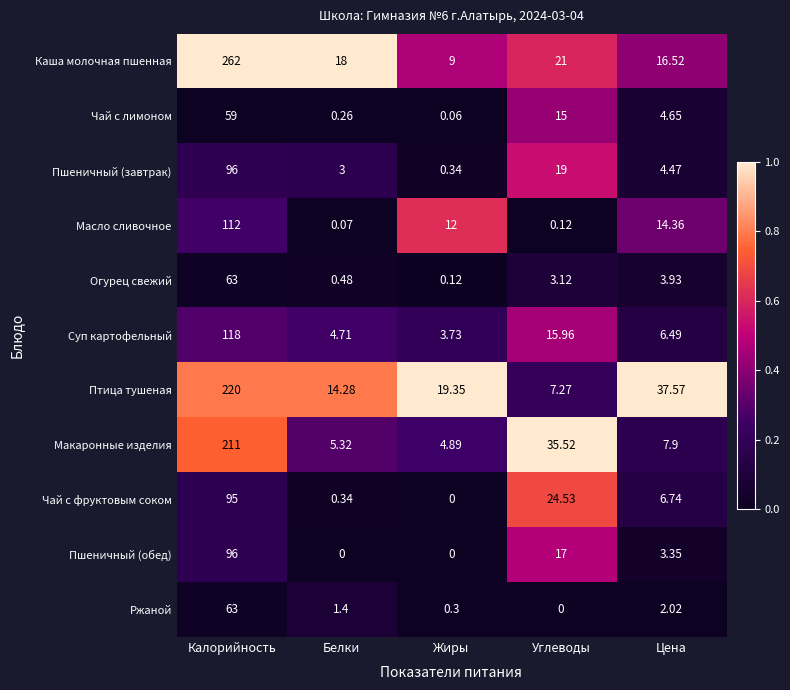

Which category has the lowest value in the Суп картофельный series?

Жиры